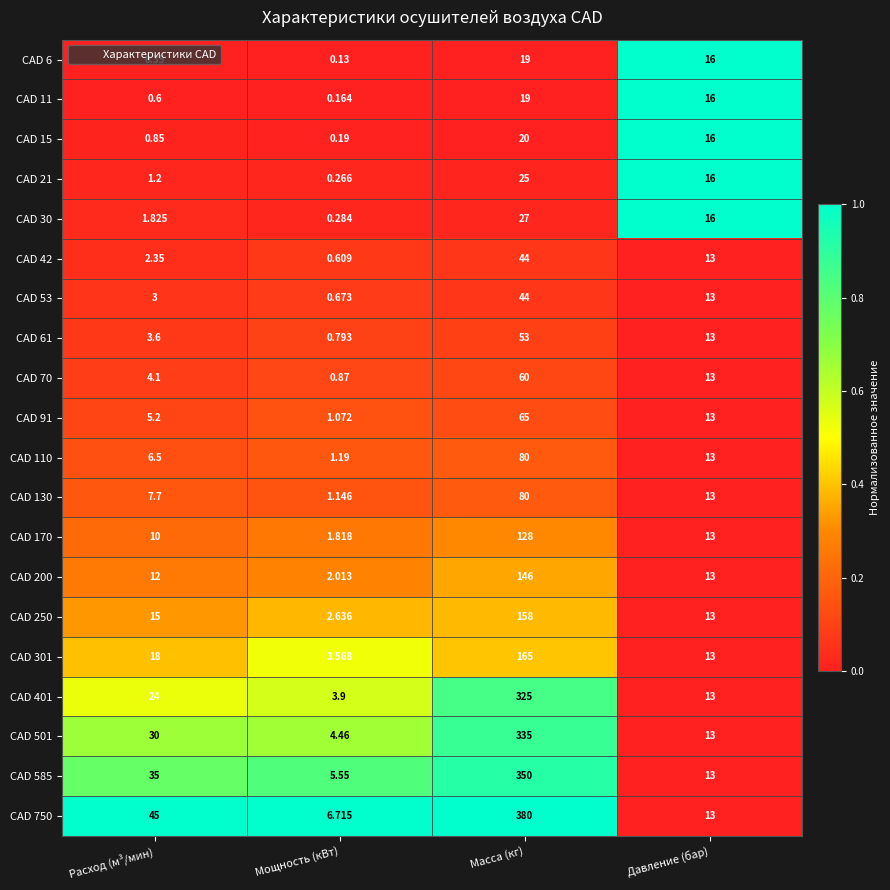

List the labels in order of CAD 42 value, largest first.

Масса (кг), Давление (бар), Расход (м³/мин), Мощность (кВт)